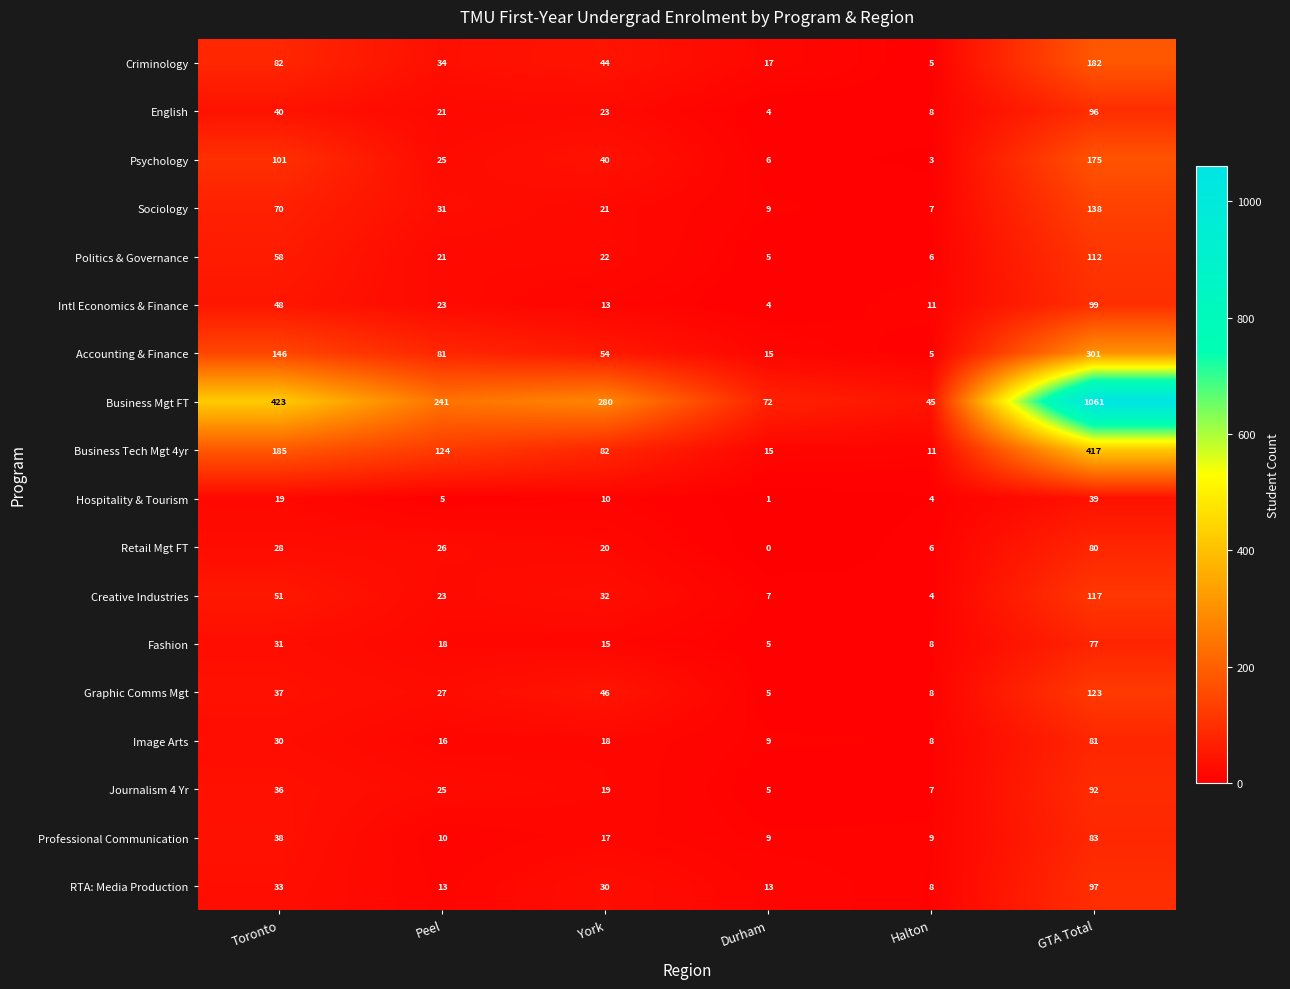

What is the difference between the maximum and minimum values in the Sociology series?

131